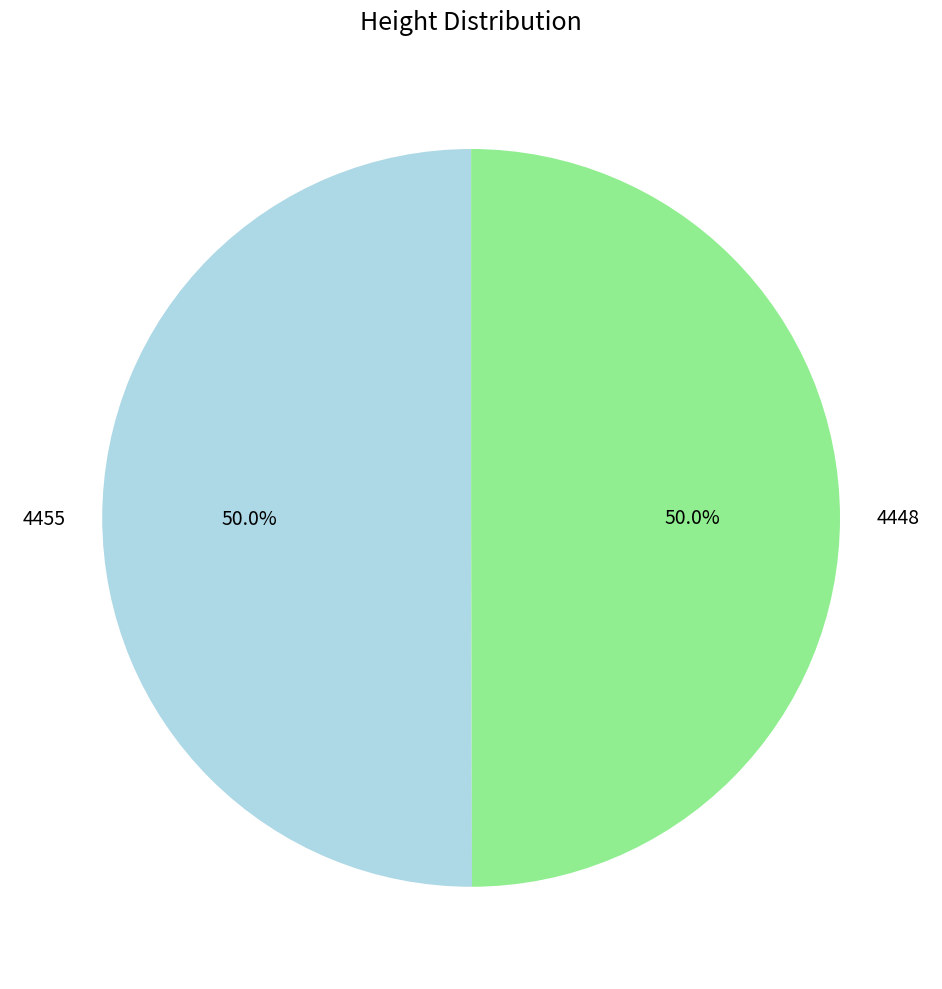

Is it true that 4448 is 44% of the pie?

False